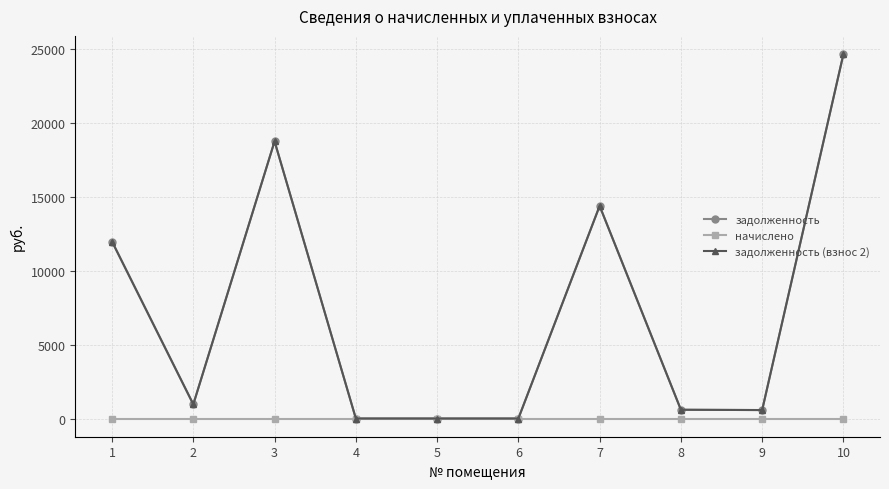

Is this an area chart (filled region under the line)?

No